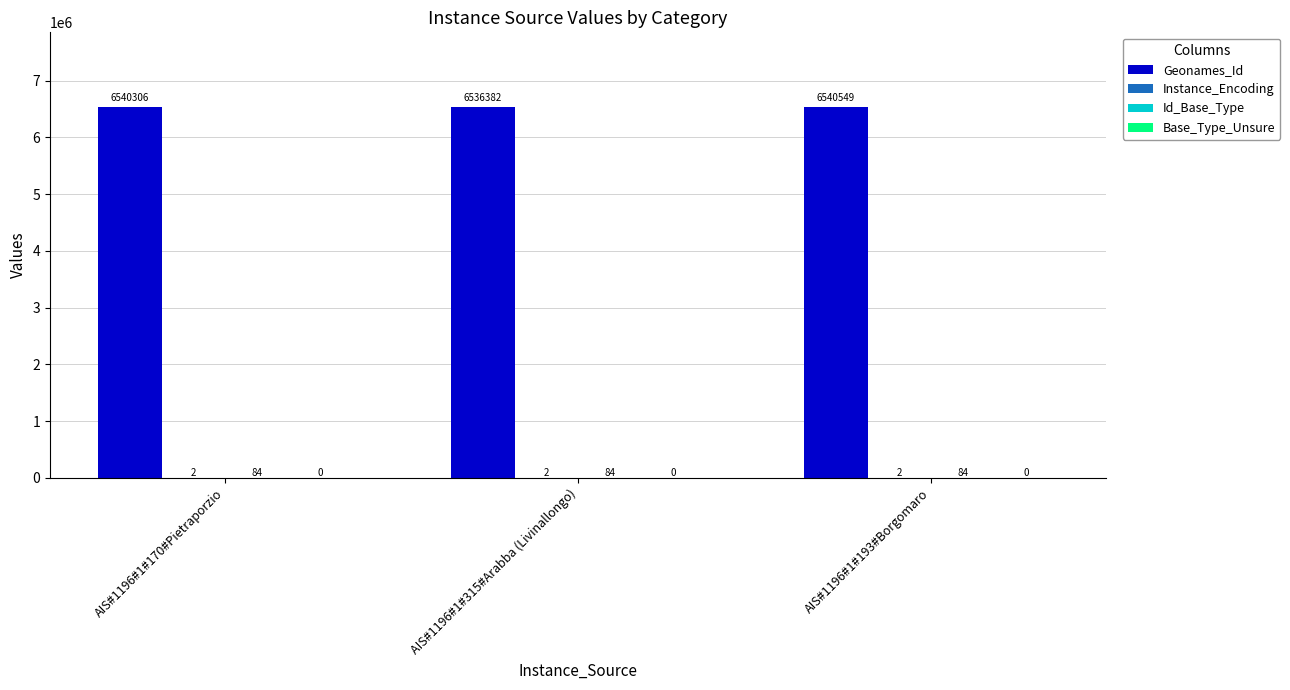

At which label does Geonames_Id reach its peak?

AIS#1196#1#193#Borgomaro